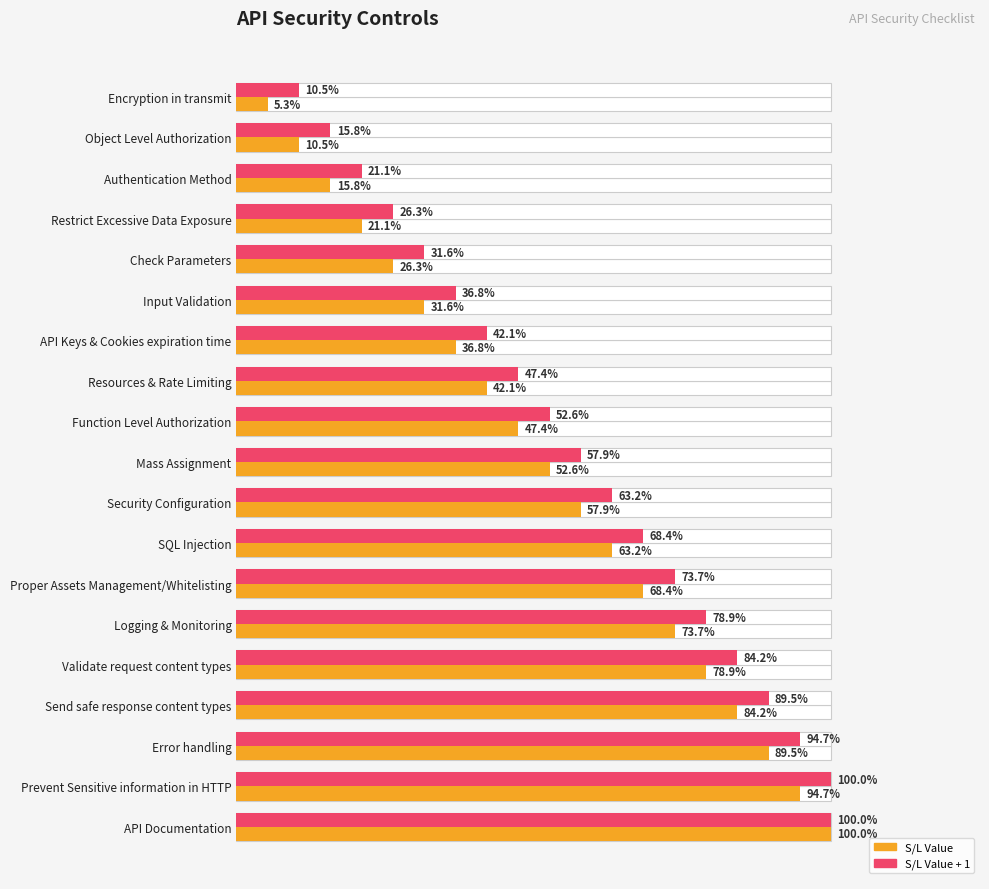

What are all the series names shown in the legend?

S/L Value, S/L Value + 1